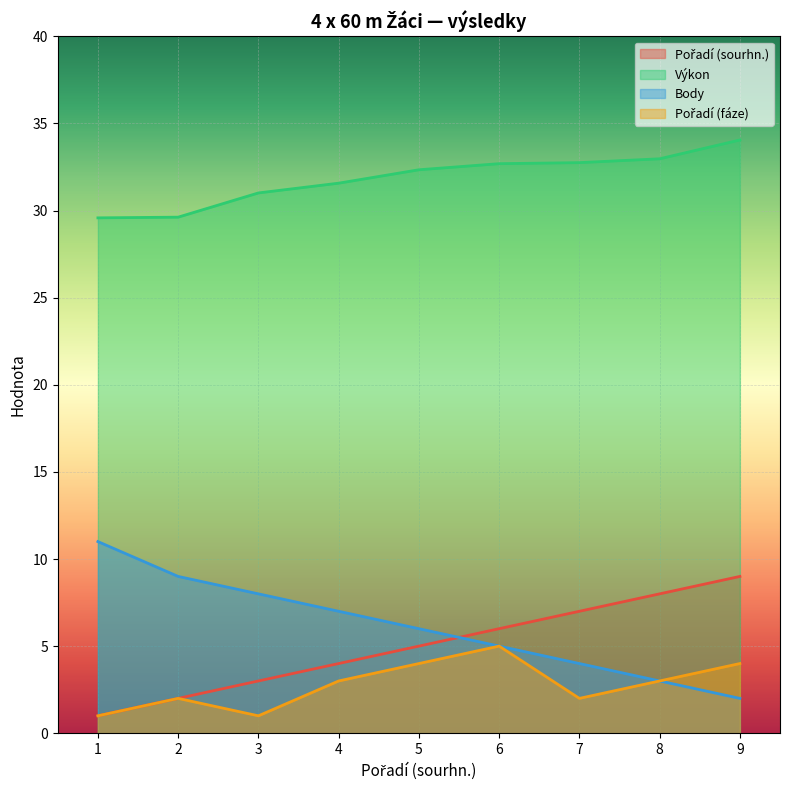

Does the chart display data point markers on the line(s)?

No